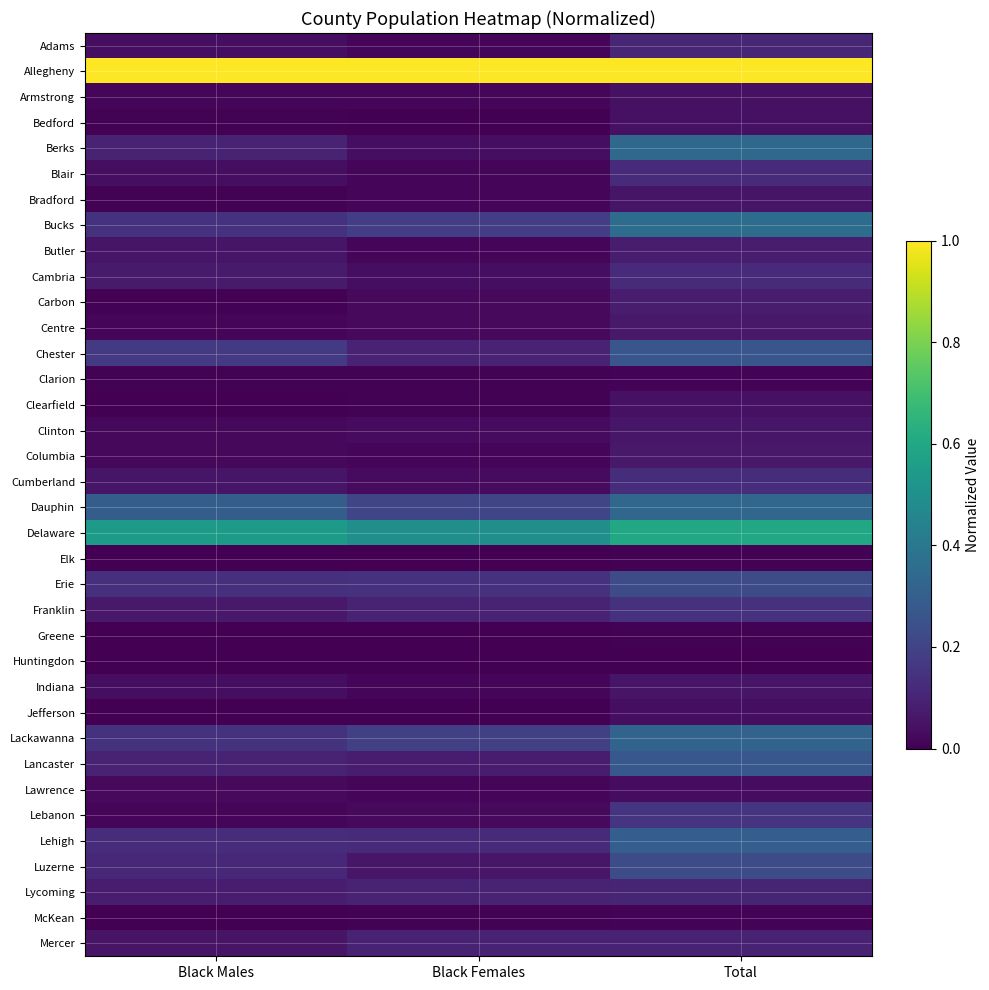

List the series in order of their peak value, lowest first.

Huntingdon, Elk, Greene, McKean, Clarion, Lawrence, Jefferson, Armstrong, Clearfield, Bedford, Indiana, Bradford, Clinton, Centre, Columbia, Carbon, Butler, Mercer, Lycoming, Adams, Cambria, Blair, Cumberland, Franklin, Lebanon, Erie, Luzerne, Chester, Lancaster, Lehigh, Lackawanna, Dauphin, Berks, Bucks, Delaware, Allegheny